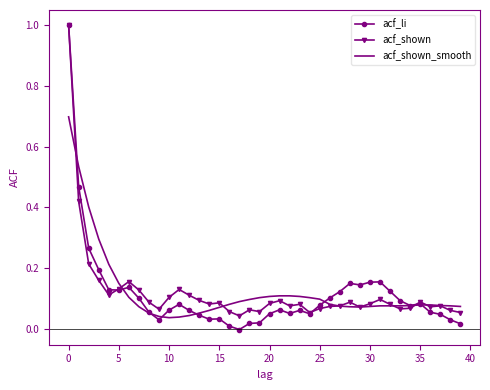

Which series has the largest range (max minus min)?

acf_li